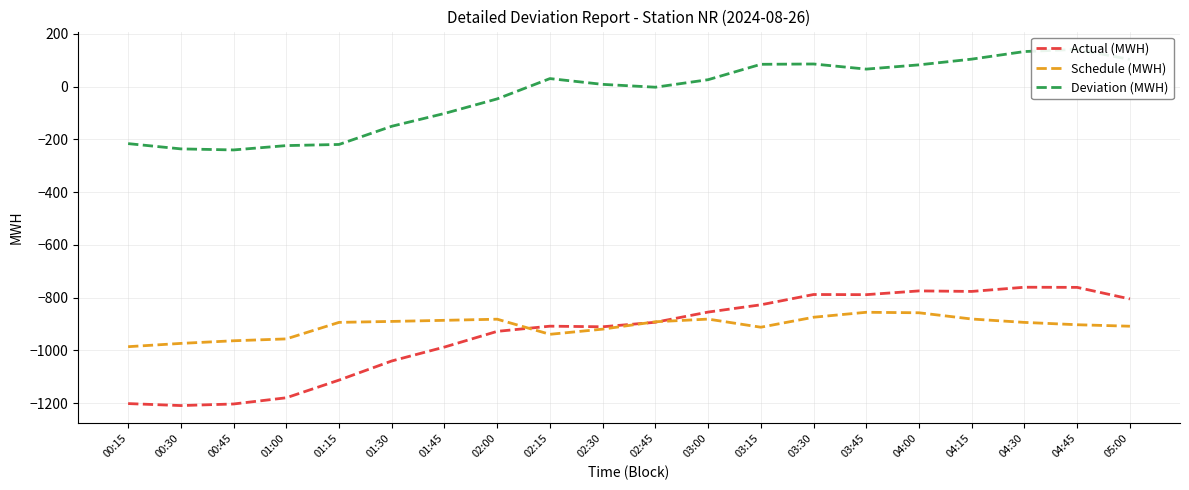

What position from the left is 04:45?

19